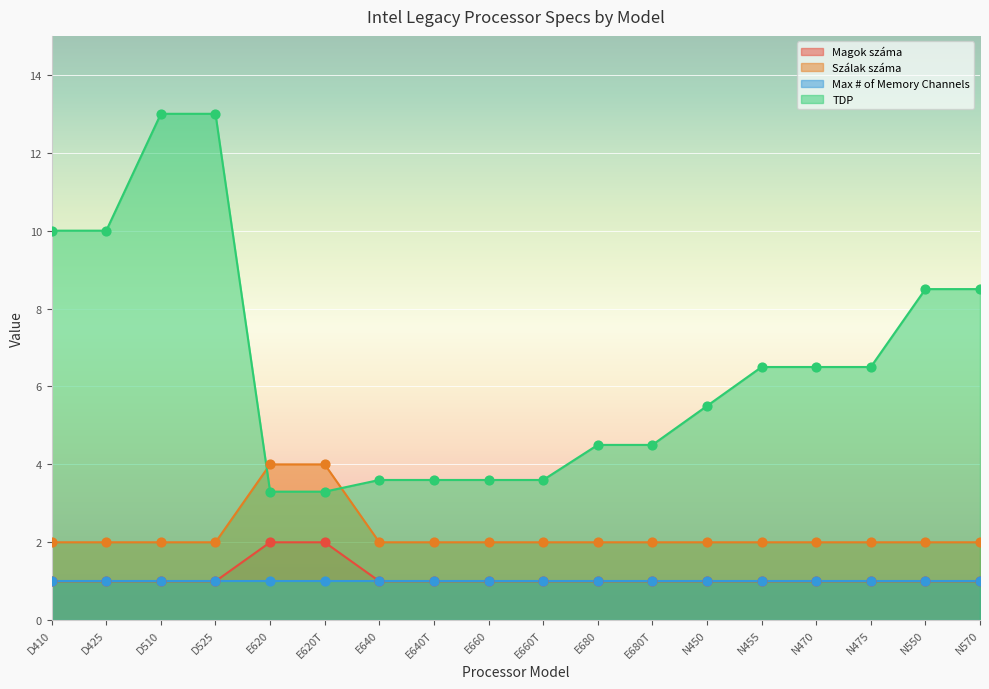

At which category is the sum across all series the highest?

D510